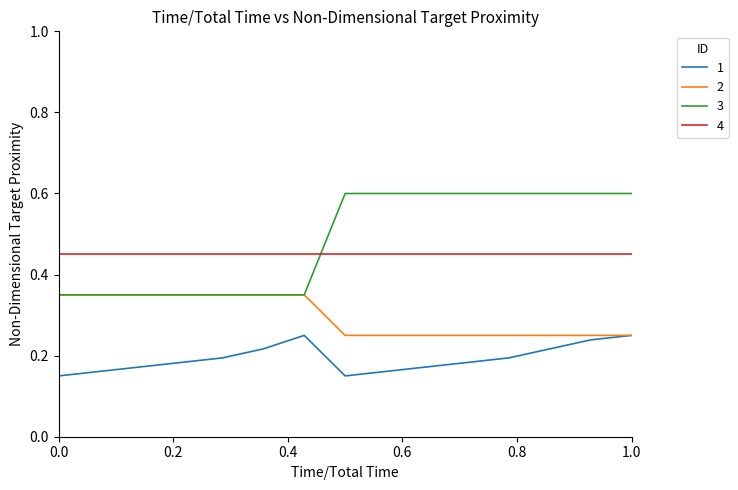

True or false: 4 and 1 cross at least once.

False